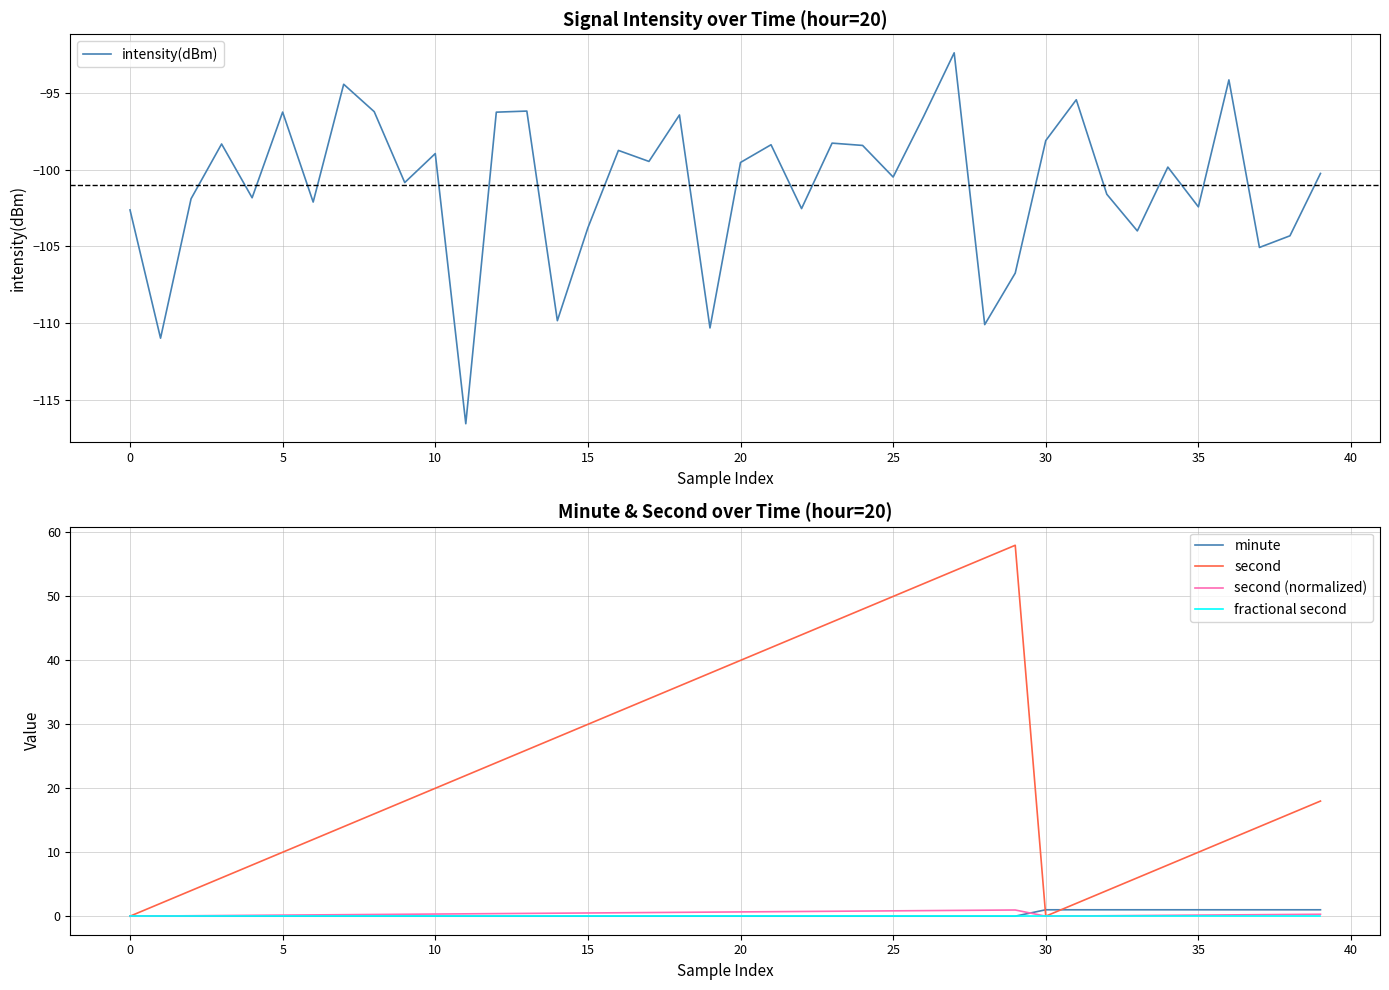

What is the maximum value for second?

58.0